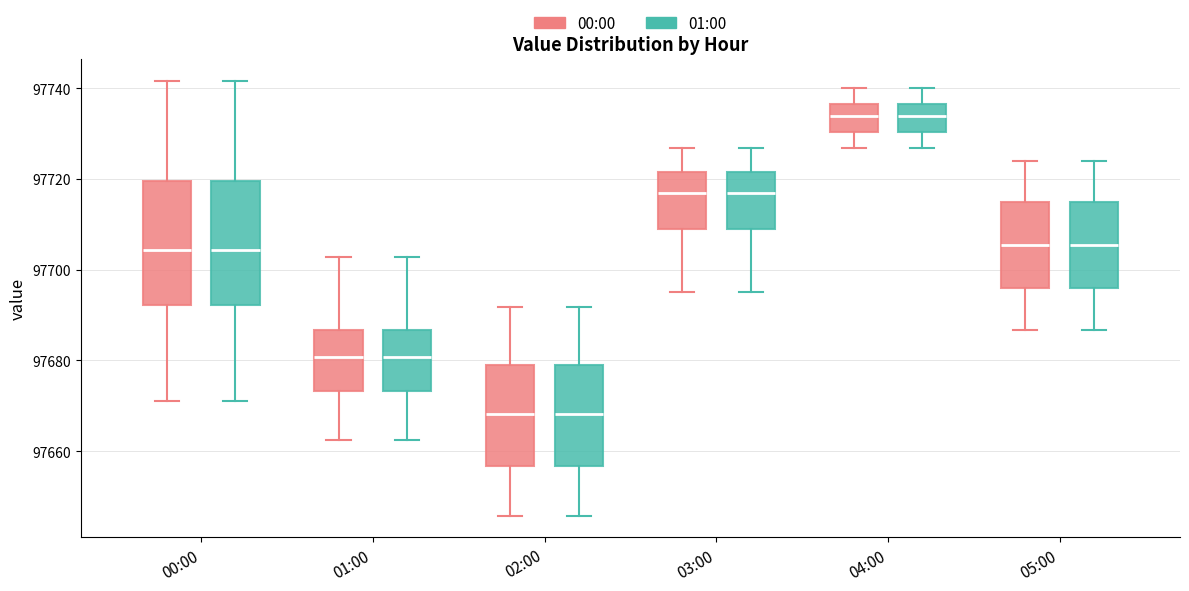

Where is the lower edge of the box for 05:00 (00:00) on the y-axis? The values are not printed on the chart, so give them approximately, as read against the axis.

97696